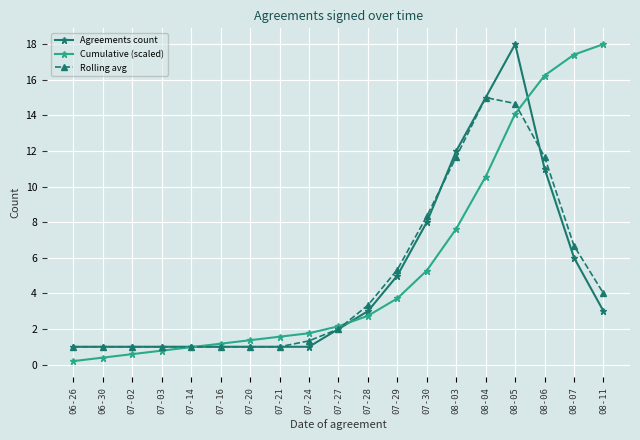

How many lines are shown in the chart?

3